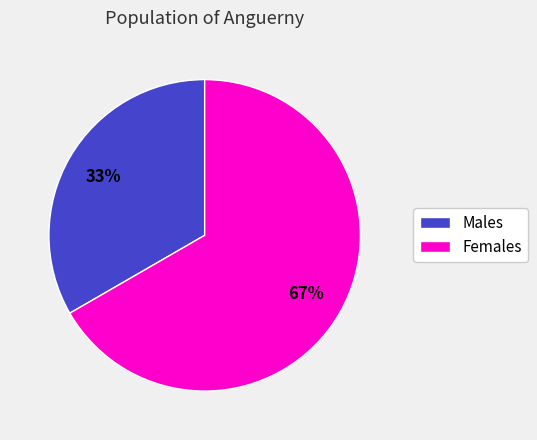

What is the ratio of the value at Males to the value at Females?

0.5